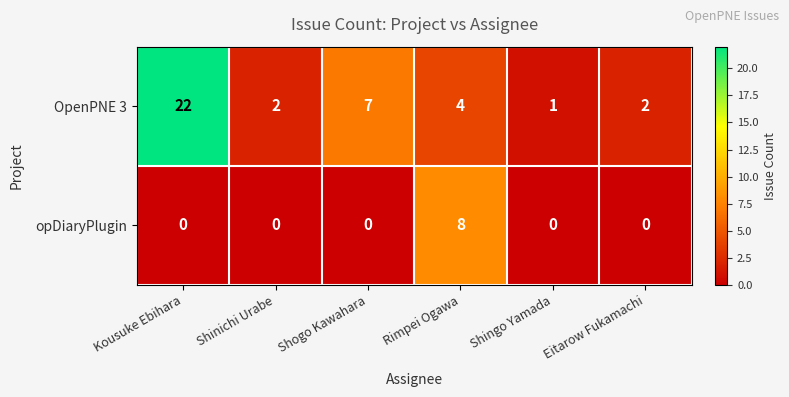

What is the difference between the maximum and minimum values in the OpenPNE 3 series?

21